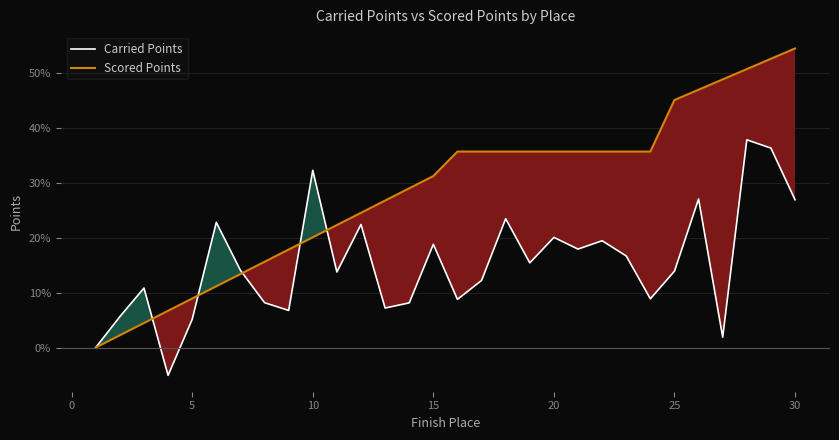

Rank the series by their average value, from highest to lowest.

Scored Points, Carried Points